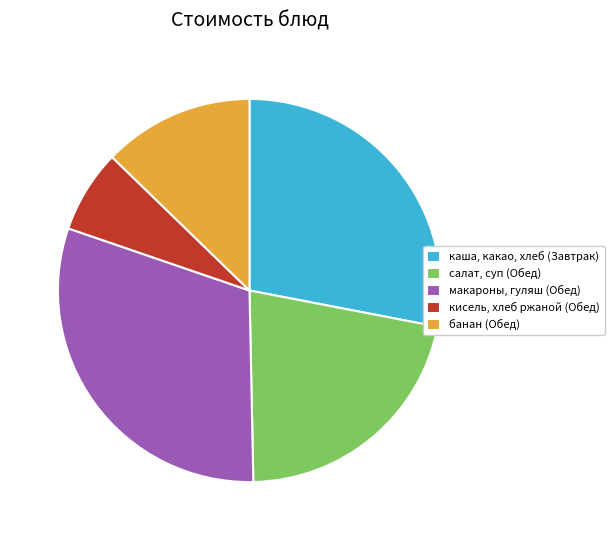

Is there any slice that represents more than half of the pie?

No